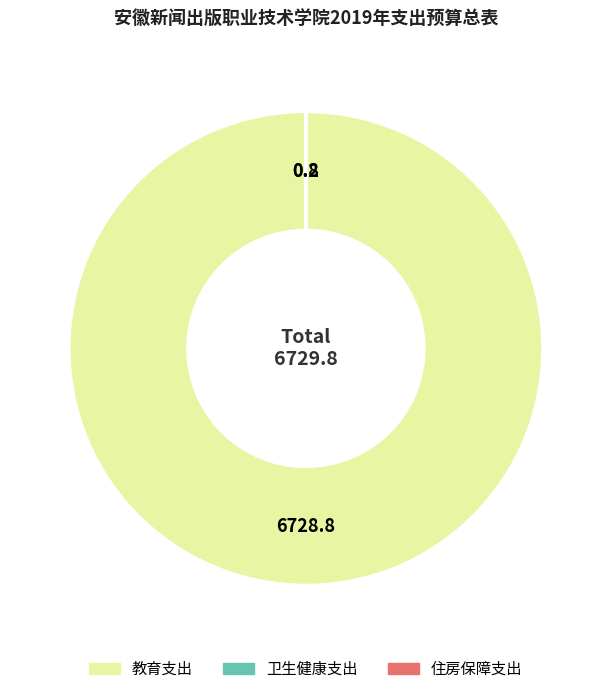

What is the majority slice?

教育支出